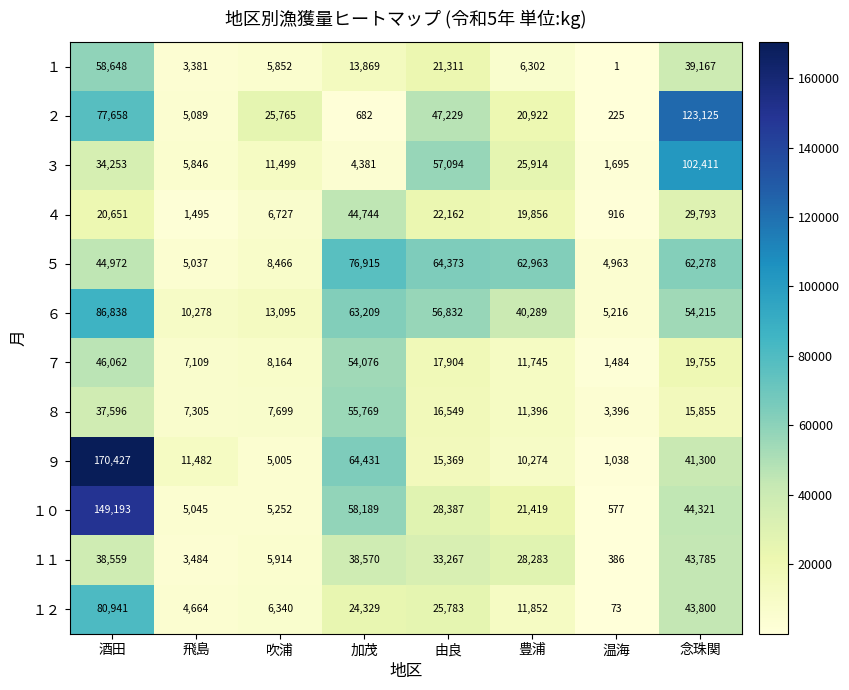

What value does the ９ series have at 温海?

1038